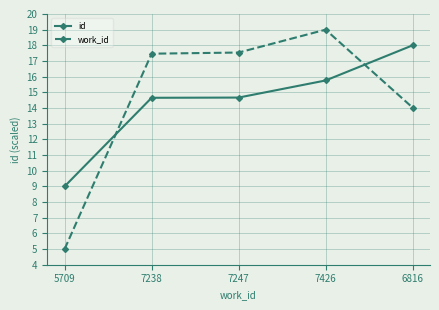

After their last crossing, which series has the higher values: work_id or id?

id